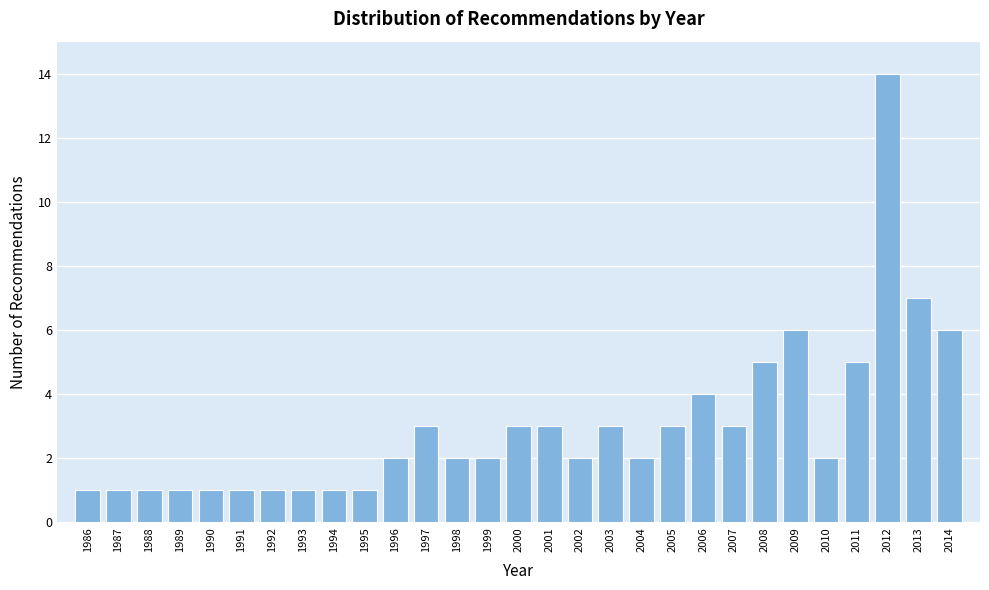

Reading left to right, list all the values displayed in this chart.

1	1	1	1	1	1	1	1	1	1	2	3	2	2	3	3	2	3	2	3	4	3	5	6	2	5	14	7	6